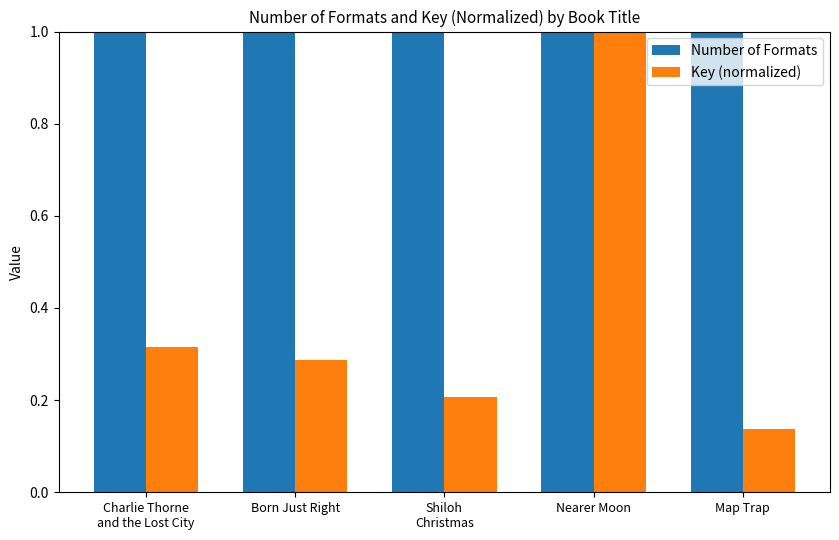

What is the difference between the second highest and second lowest values in the Key (normalized) series?

0.1